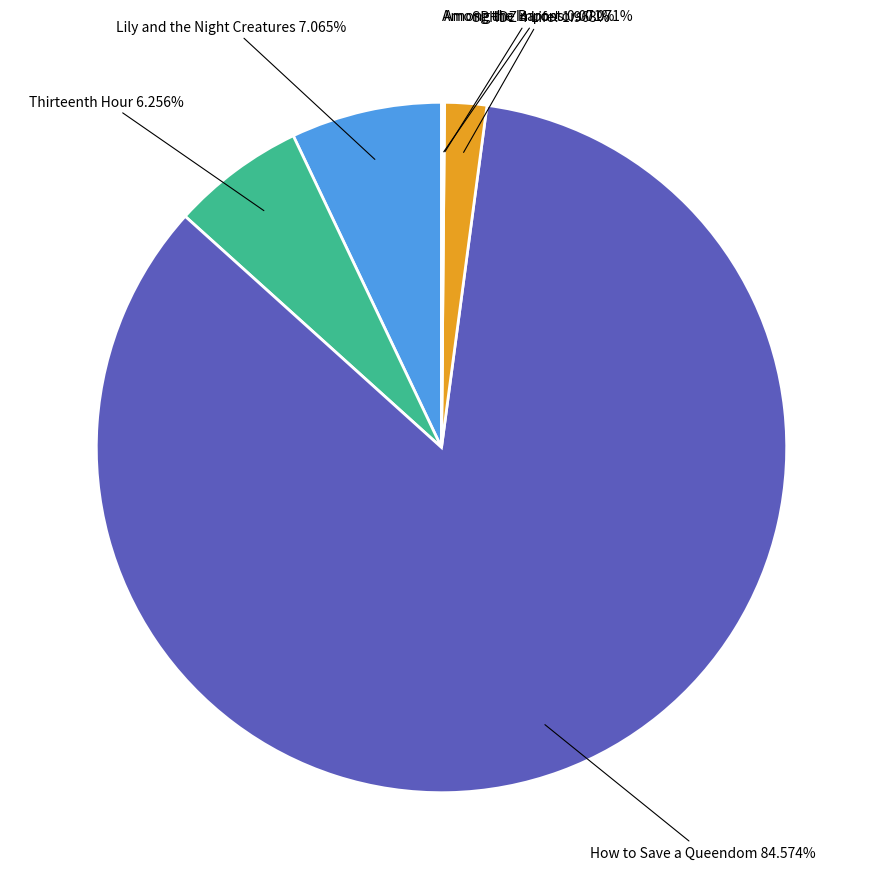

Which category has the biggest portion of the pie?

How to Save a Queendom